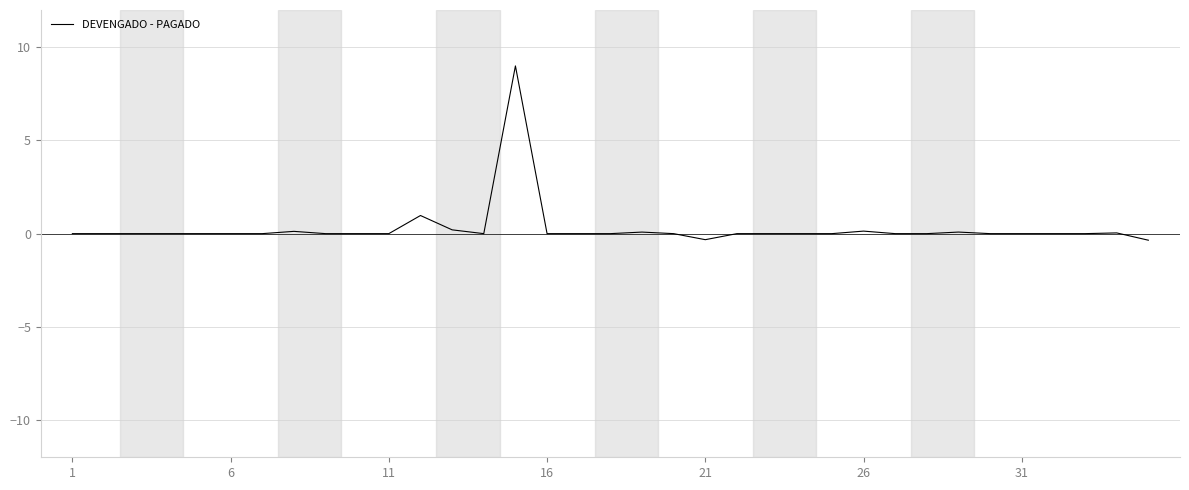

What is the maximum value shown in the chart?

9.0